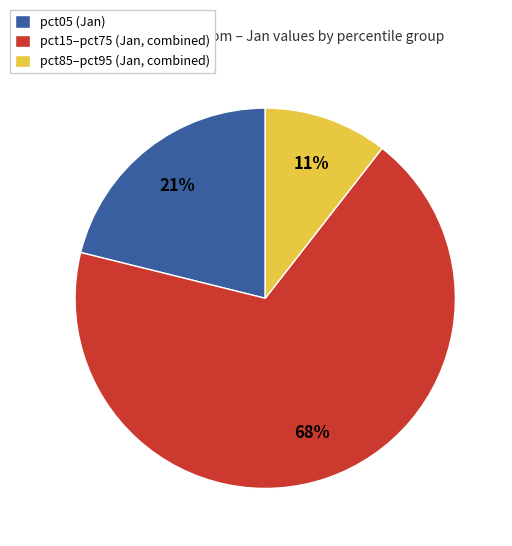

Which slice represents more than half of the pie?

pct15–pct75 (Jan, combined)